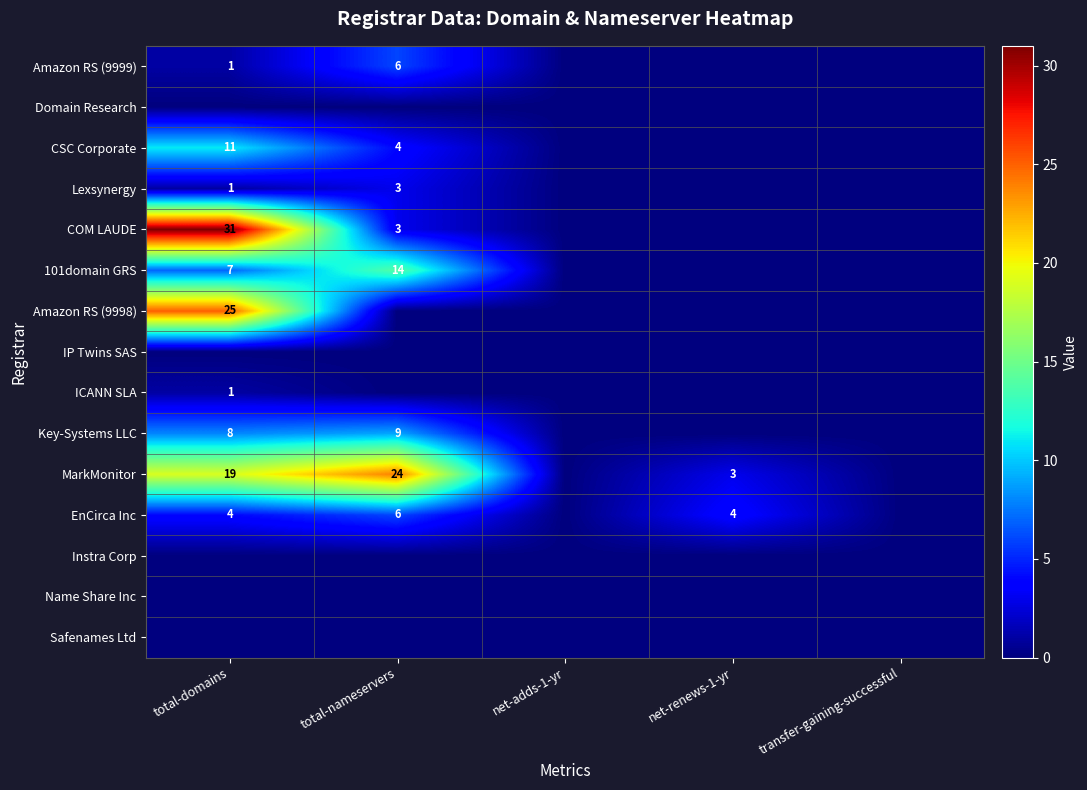

Is it true that MarkMonitor equals 4 at total-domains?

False